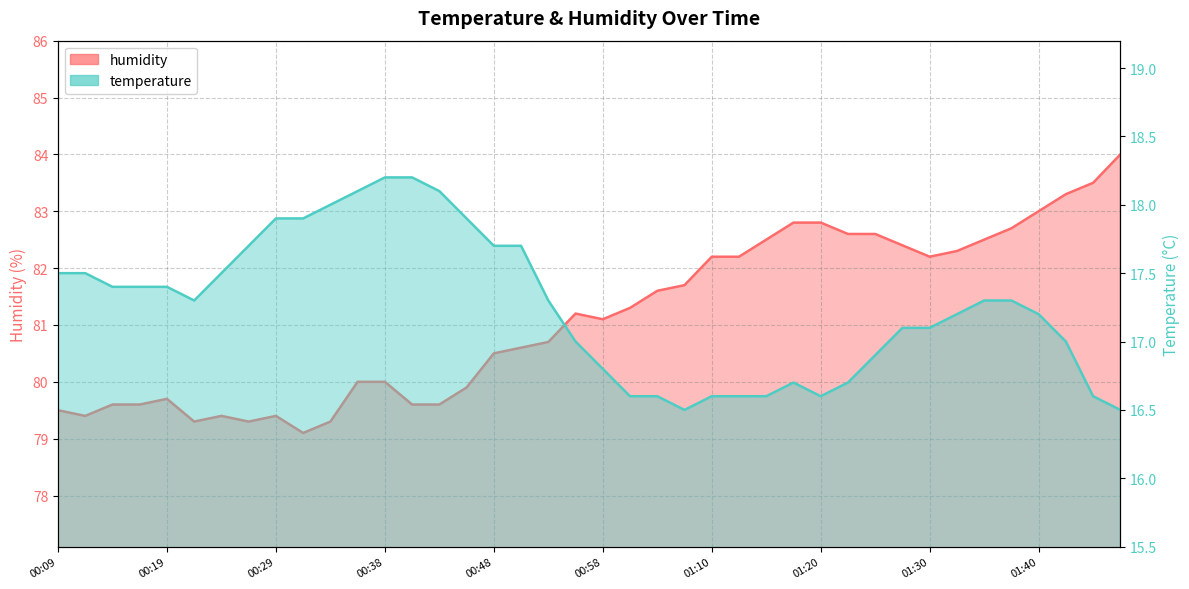

Between 00:43 and 01:33, which series saw the biggest shift?

humidity